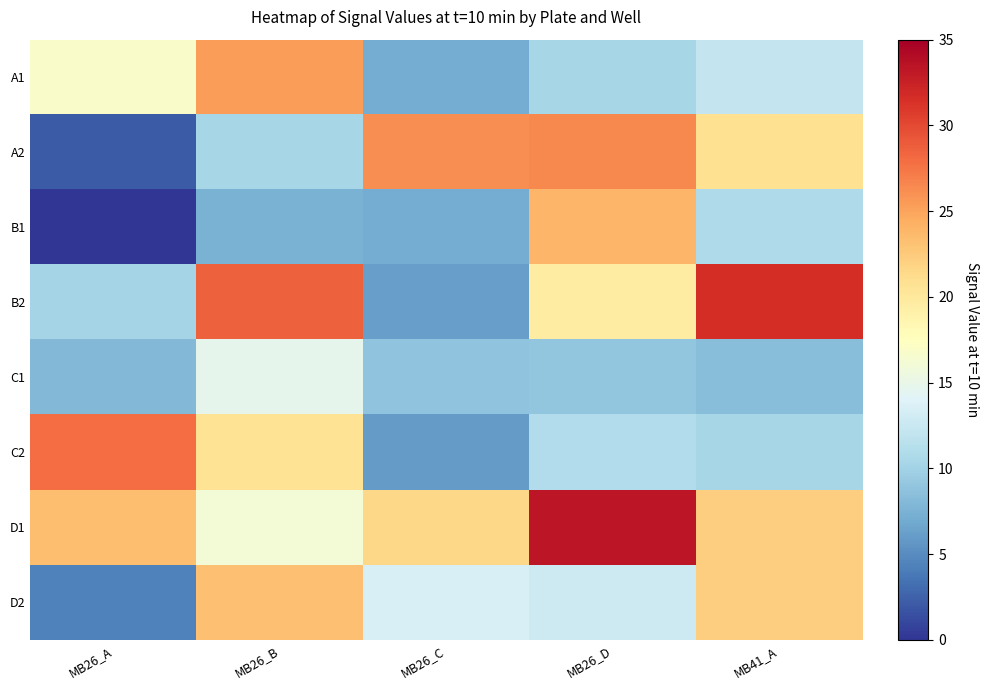

List the series in order of their peak value, highest first.

D1, B2, C2, A2, A1, B1, D2, C1